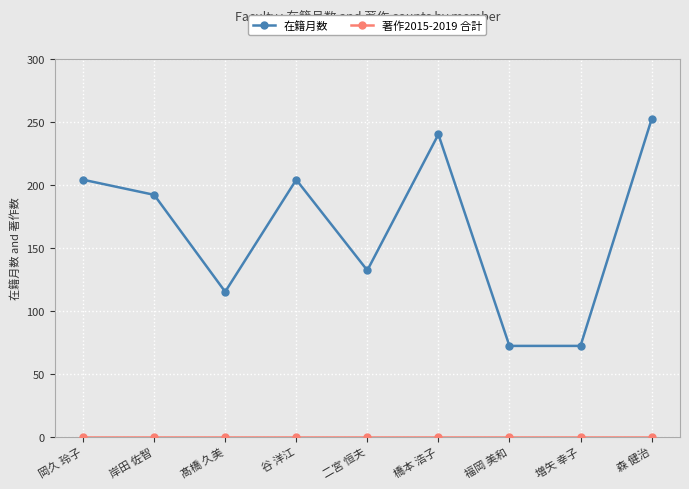

What is the spread (max minus min) of values at 岸田 佐智?

192